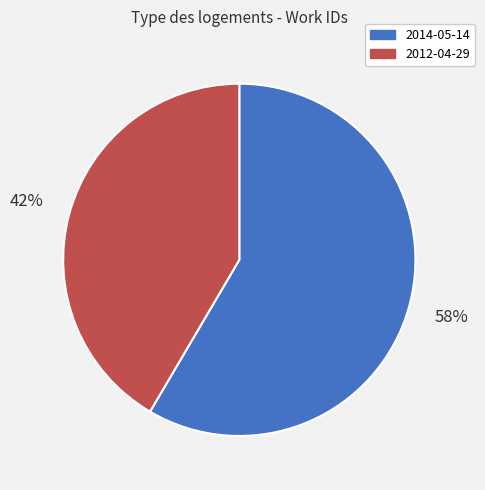

How many segments does this pie chart have?

2